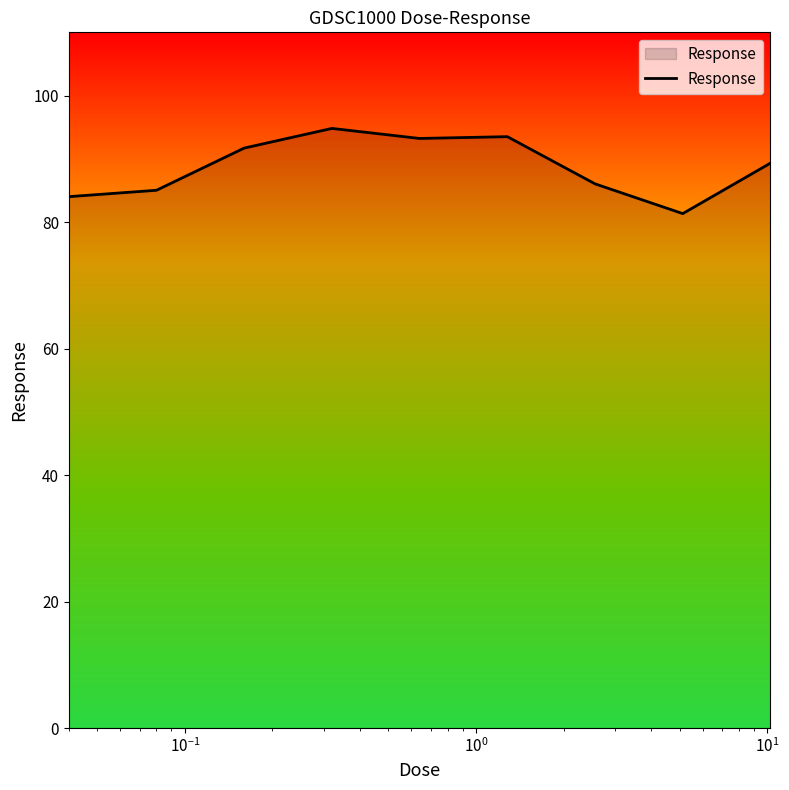

Does the chart have visible grid lines?

No